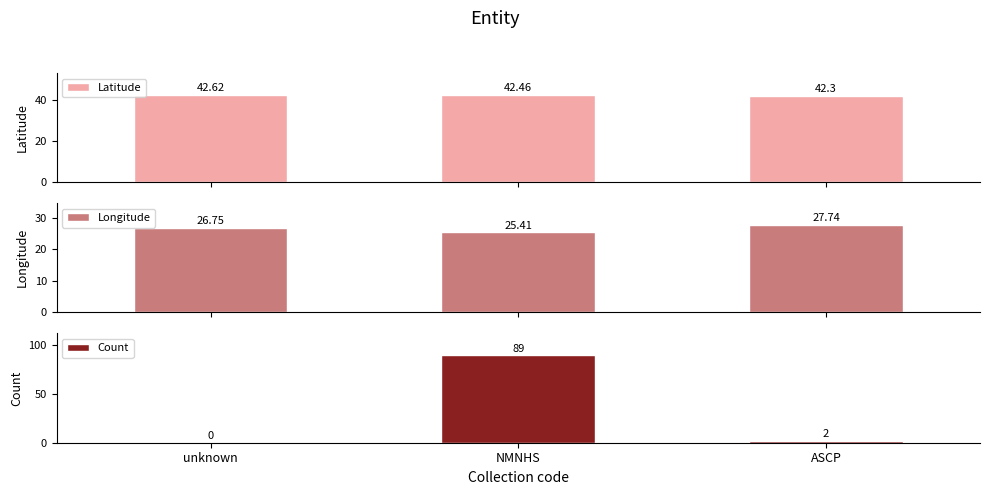

What is the sum of all Latitude values?

127.4